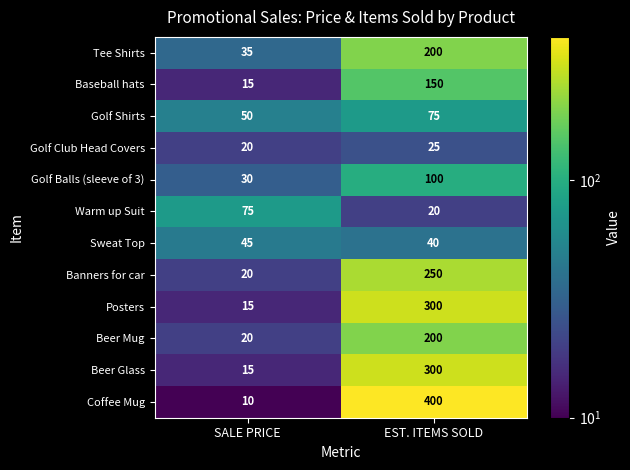

Is it true that Tee Shirts equals 310 at EST. ITEMS SOLD?

False